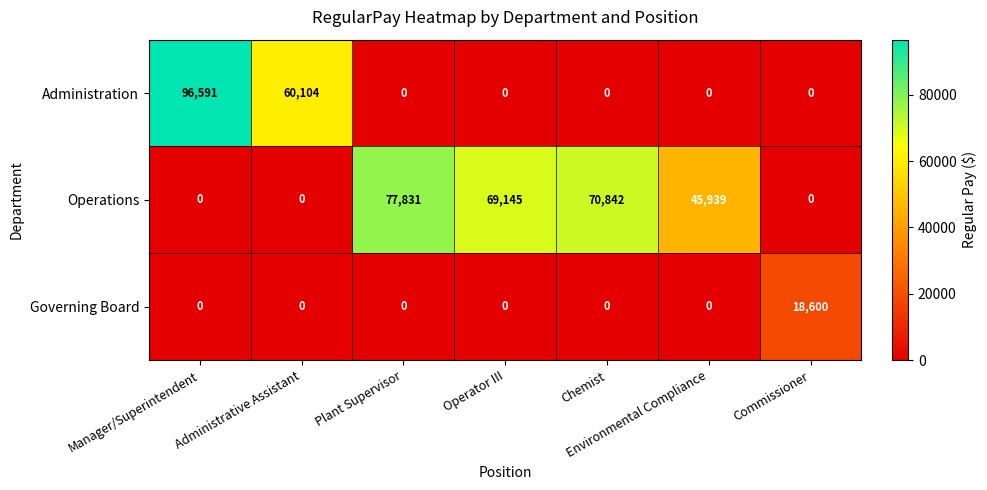

How many Administration values are between 0 and 60104?

6